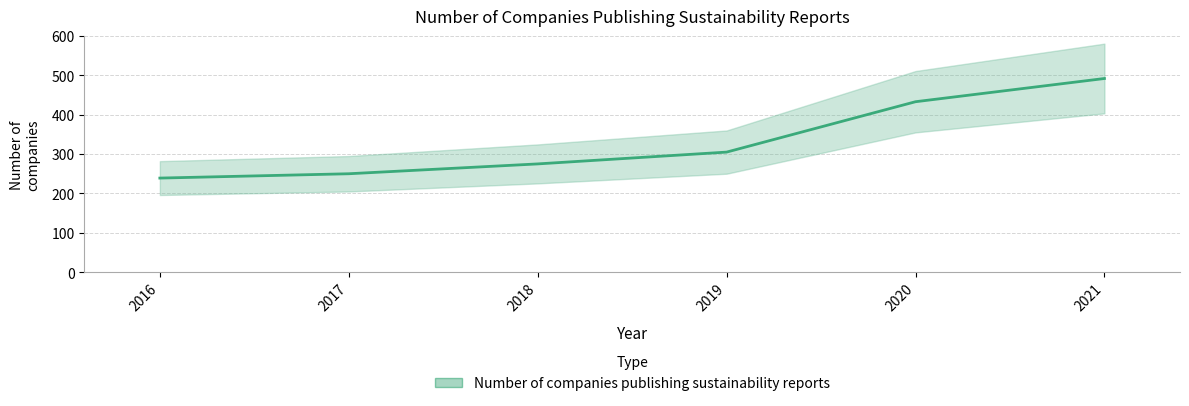

Which has a higher value, 2017 or 2021?

2021